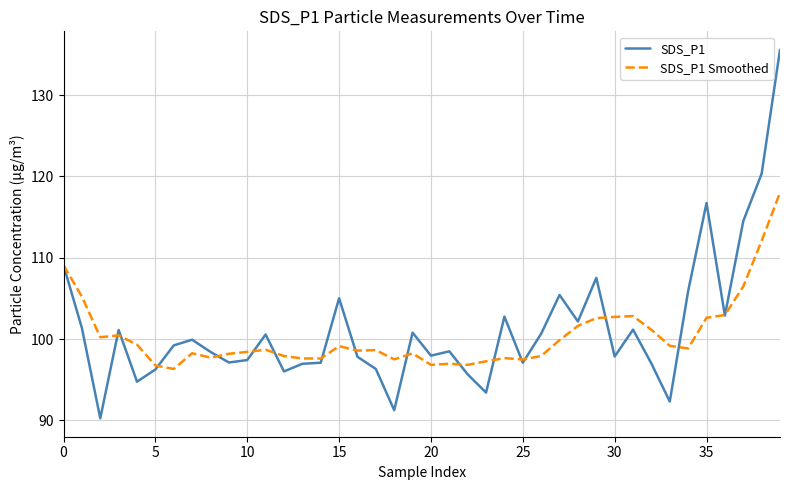

List the series in order of their peak value, highest first.

SDS_P1, SDS_P1 Smoothed